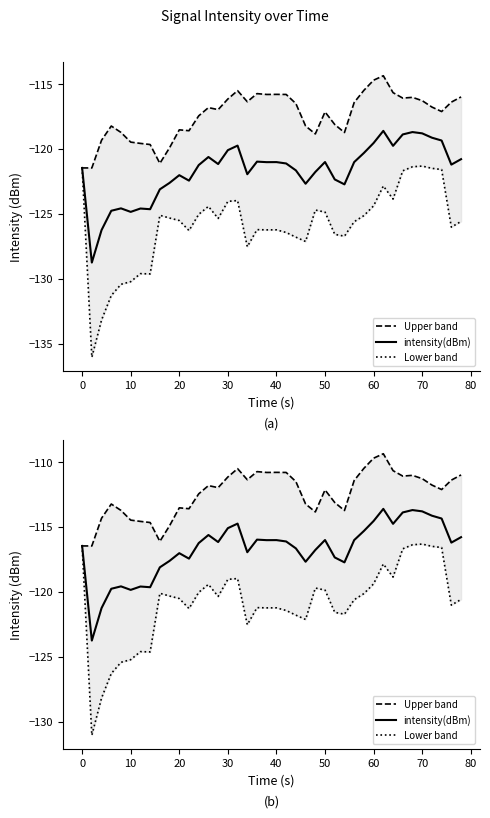

Is it true that intensity(dBm) equals -186.1 at 31?

False